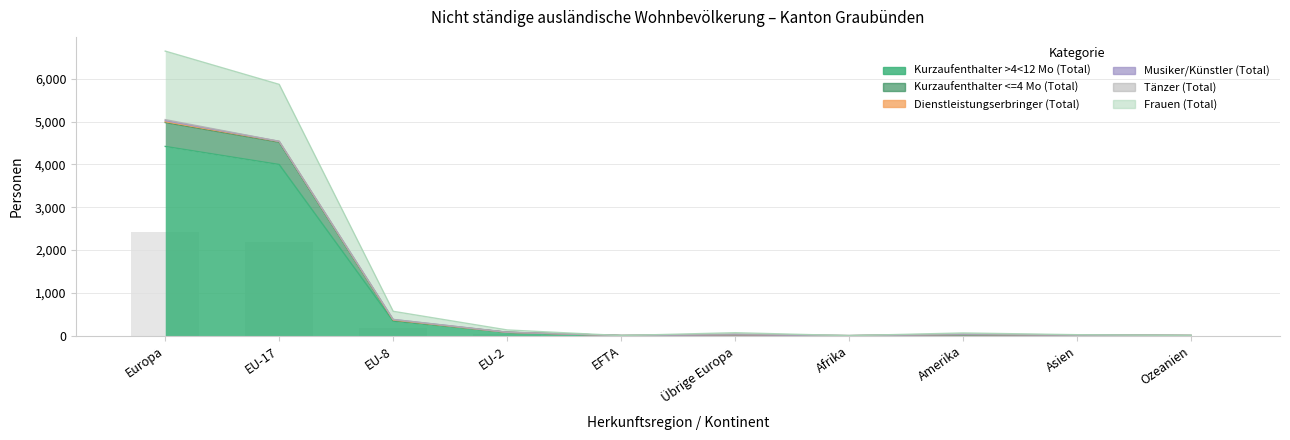

How many groups of bars are there?

10